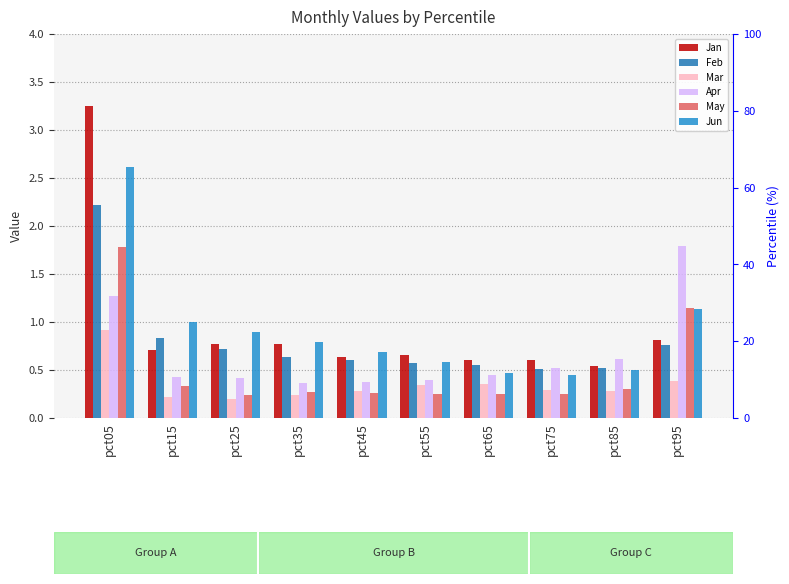

Which series has the largest range (max minus min)?

Jan